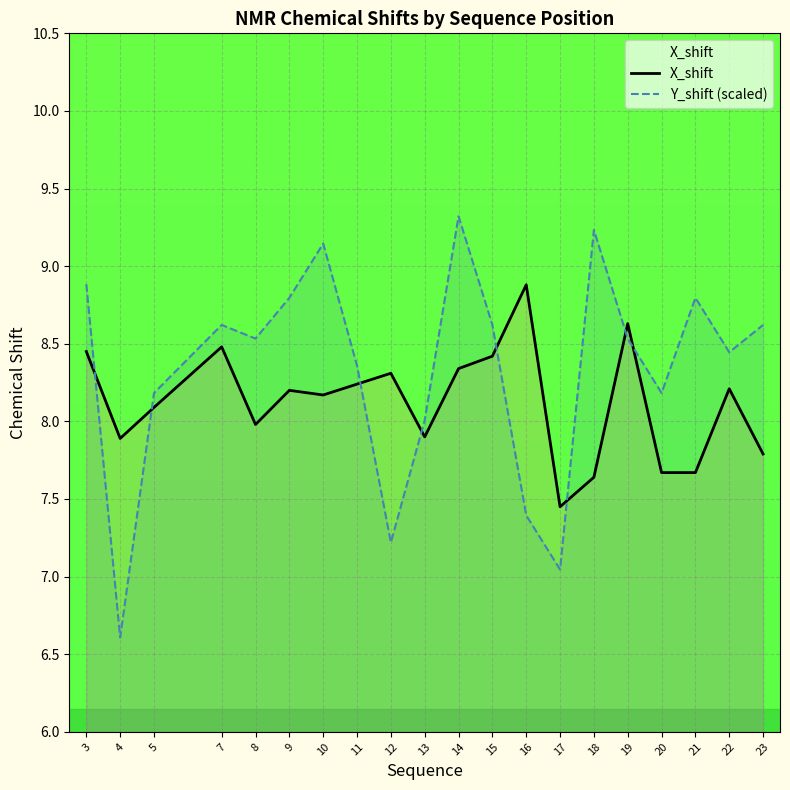

What are all the series names shown in the legend?

X_shift, Y_shift (scaled)